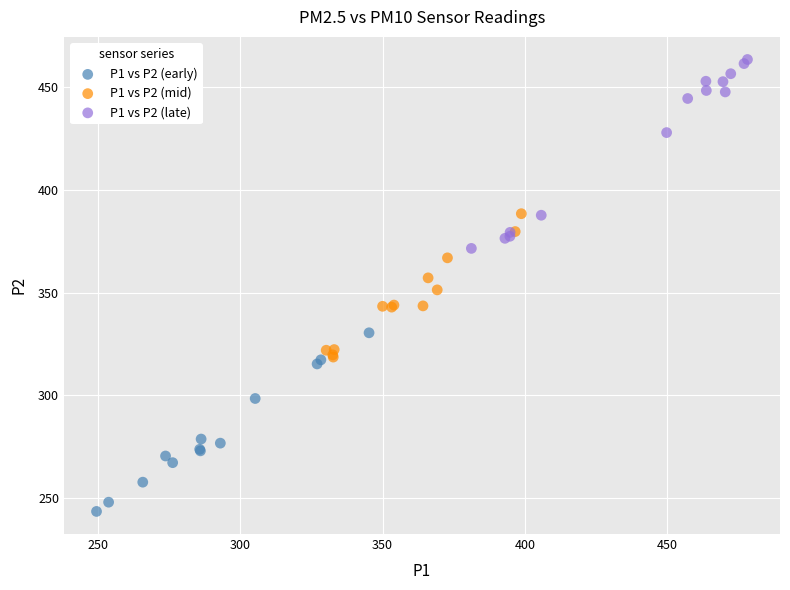

Which series contains the highest Y value?

P1 vs P2 (late)